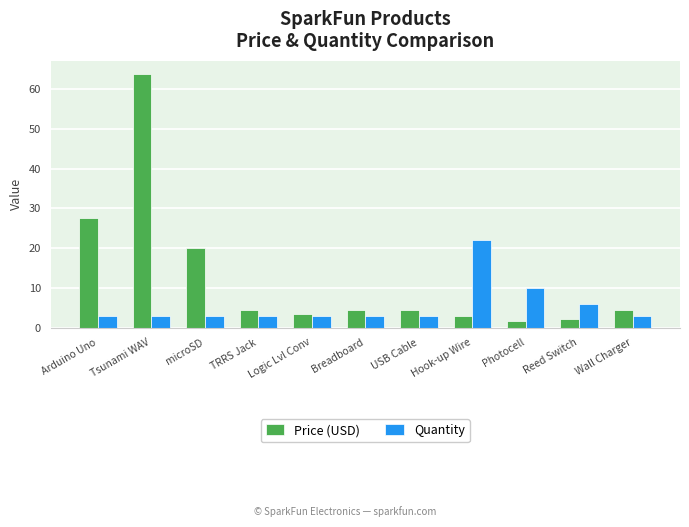

Is it true that Quantity equals 6.0 at Photocell?

False